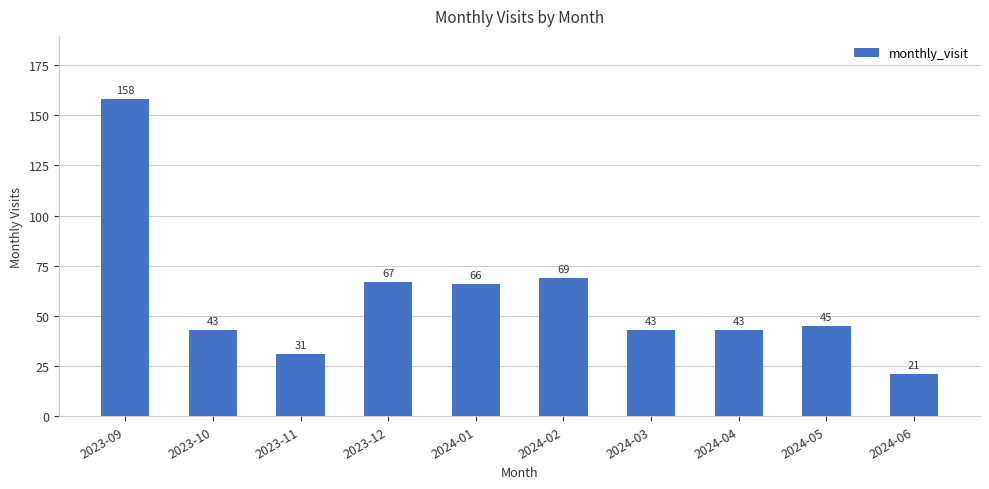

What is the difference between the maximum and second lowest values?

127